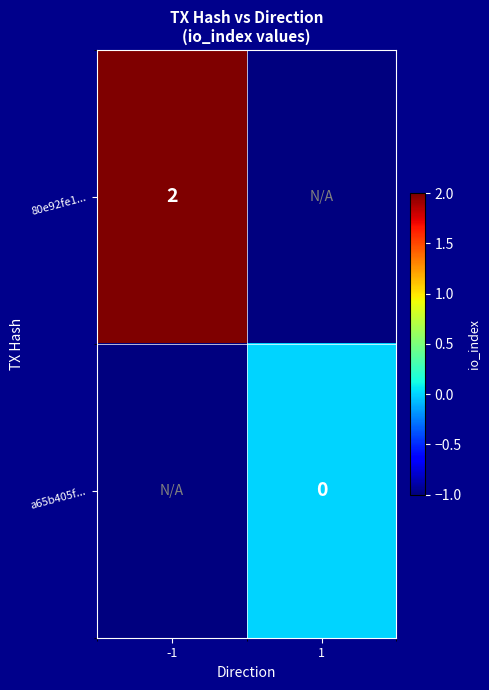

The 80e92fe1... series shows 2 at -1. True or false?

True